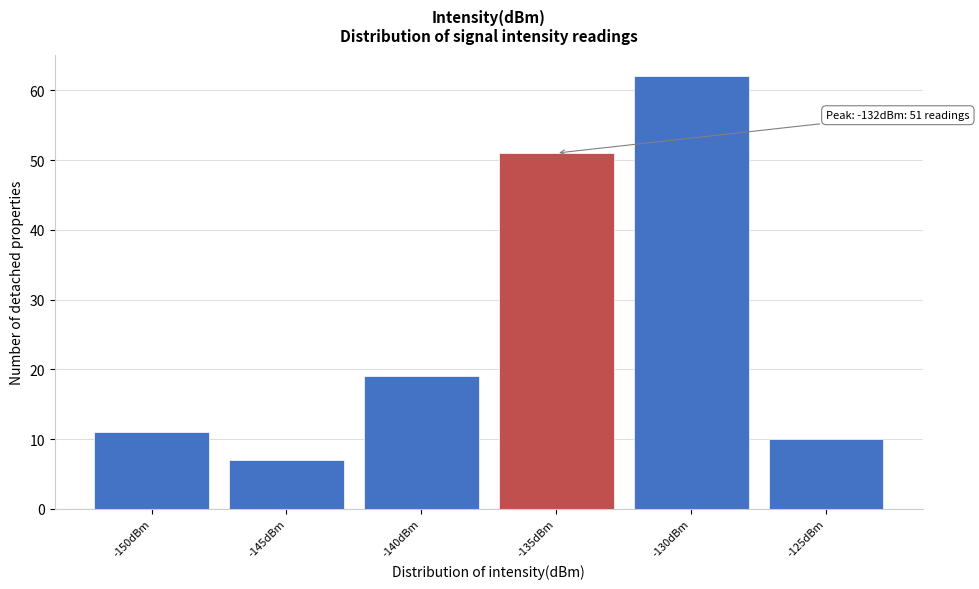

Reading left to right, what are all the values shown in this chart?

-150dBm=11	-145dBm=7	-140dBm=19	-135dBm=51	-130dBm=62	-125dBm=10